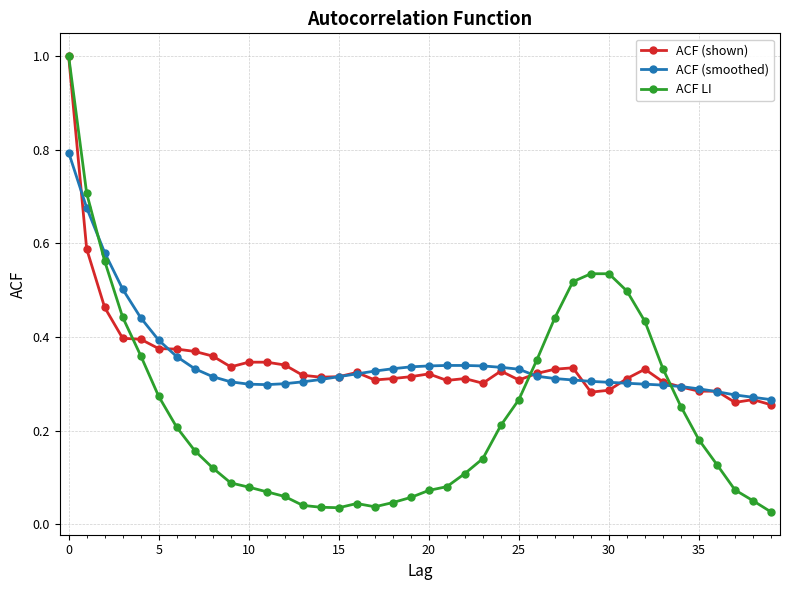

Which series has the largest range (max minus min)?

ACF LI